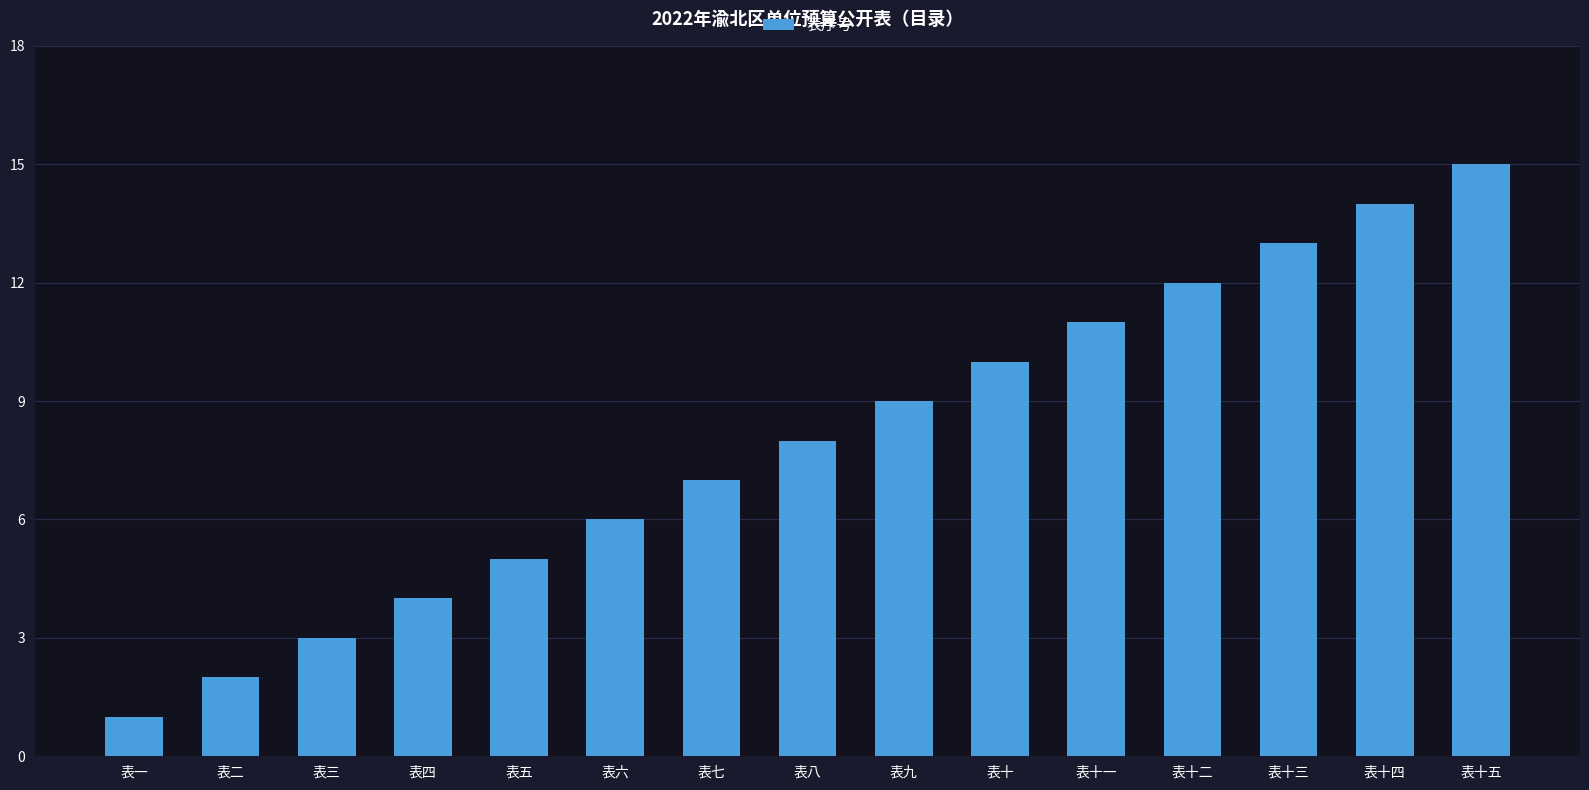

What is the approximate value at 表十三?

13